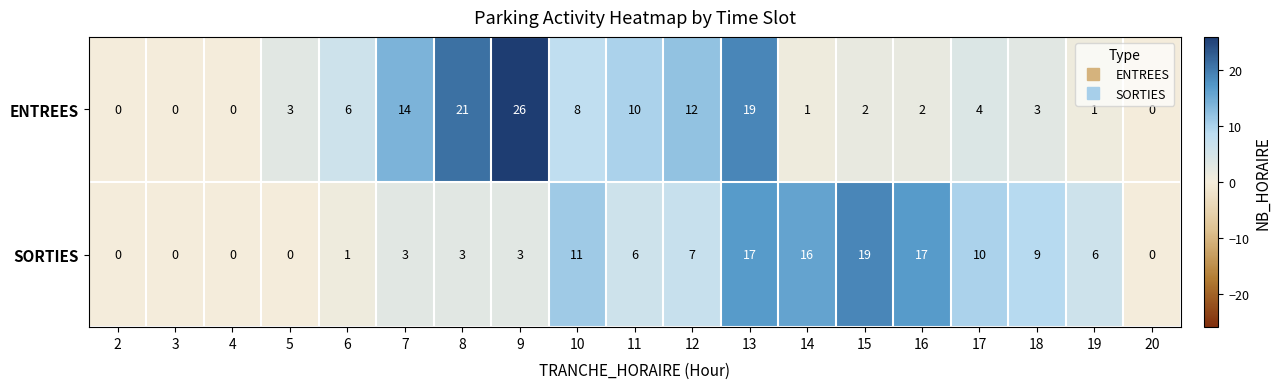

List the series in order of their overall mean, highest first.

ENTREES, SORTIES